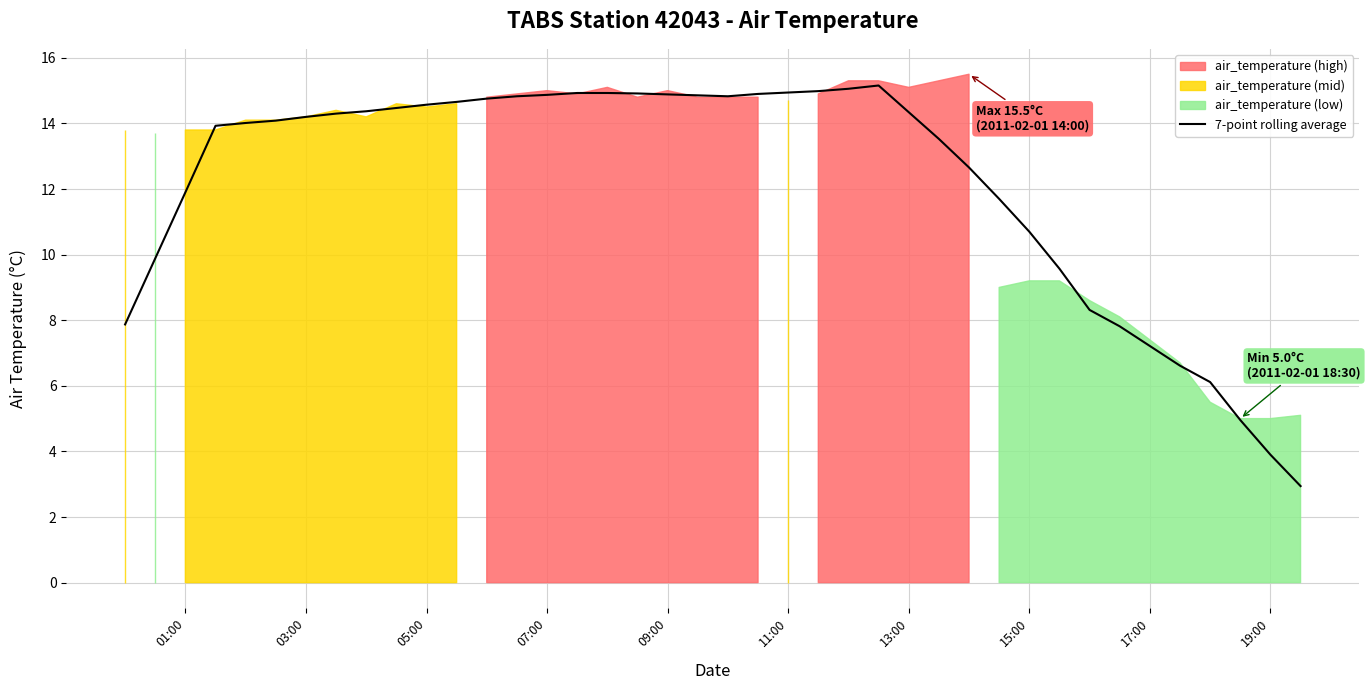

The value at 07:00 is 5.5. True or false?

False